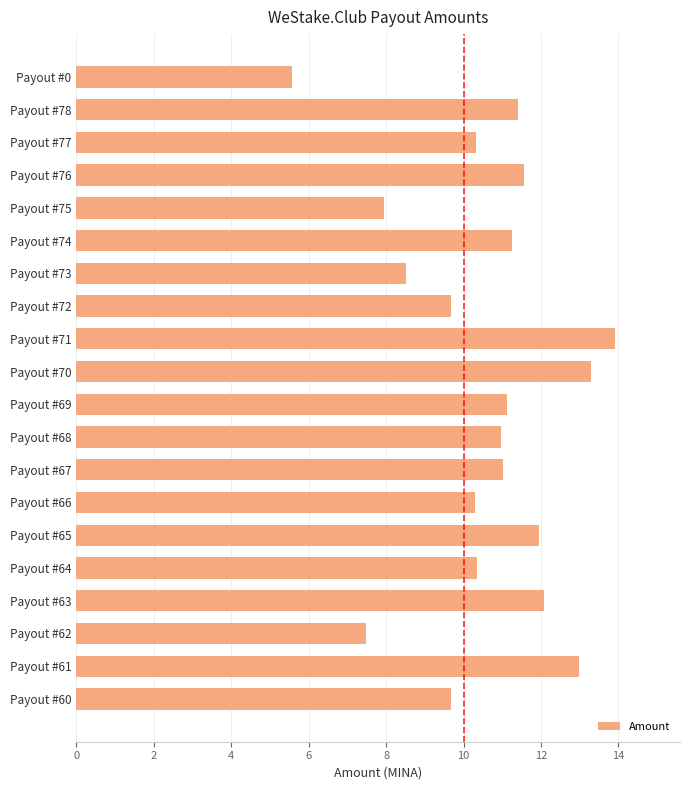

Which has a higher value, Payout #0 or Payout #67?

Payout #67